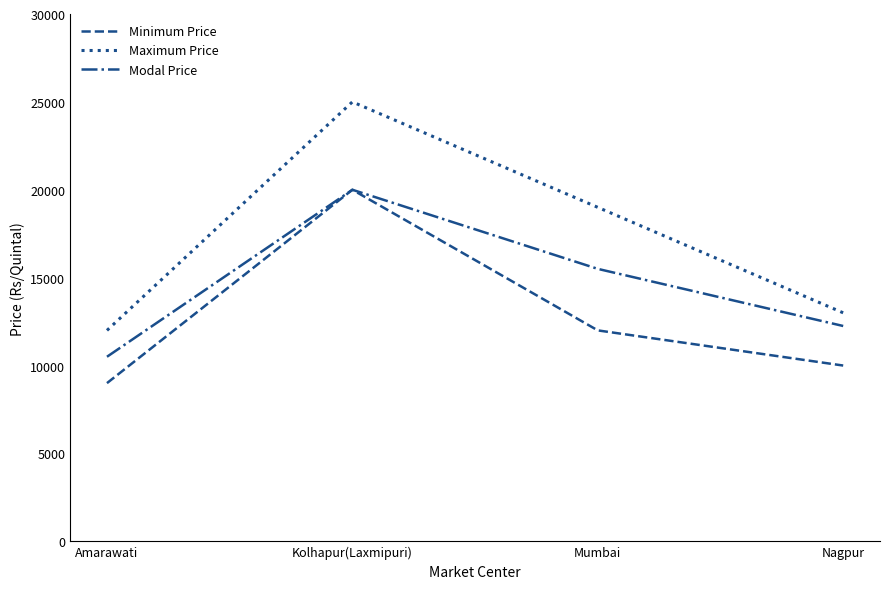

Is the value of Maximum Price at Kolhapur(Laxmipuri) greater than the value of Modal Price at Mumbai?

Yes